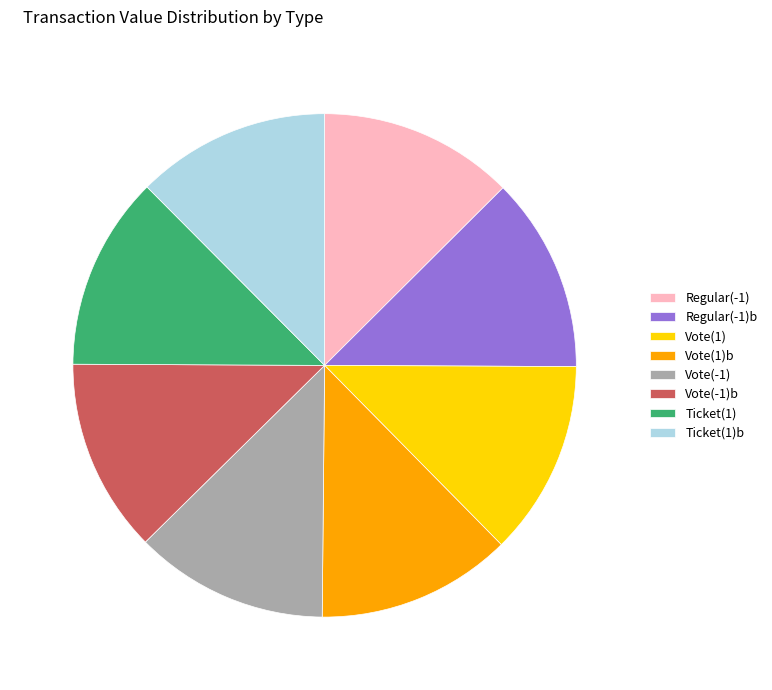

Does any single category account for the majority?

No